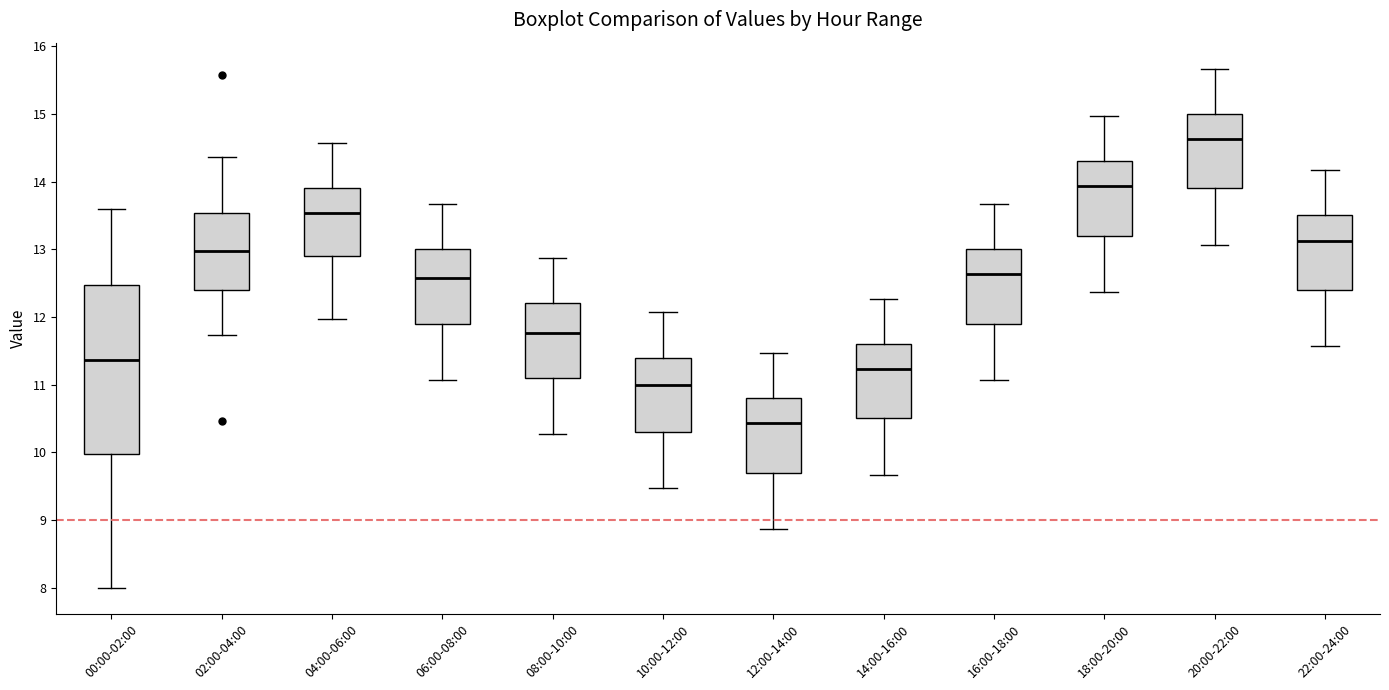

Which box has the highest median line?

20:00-22:00